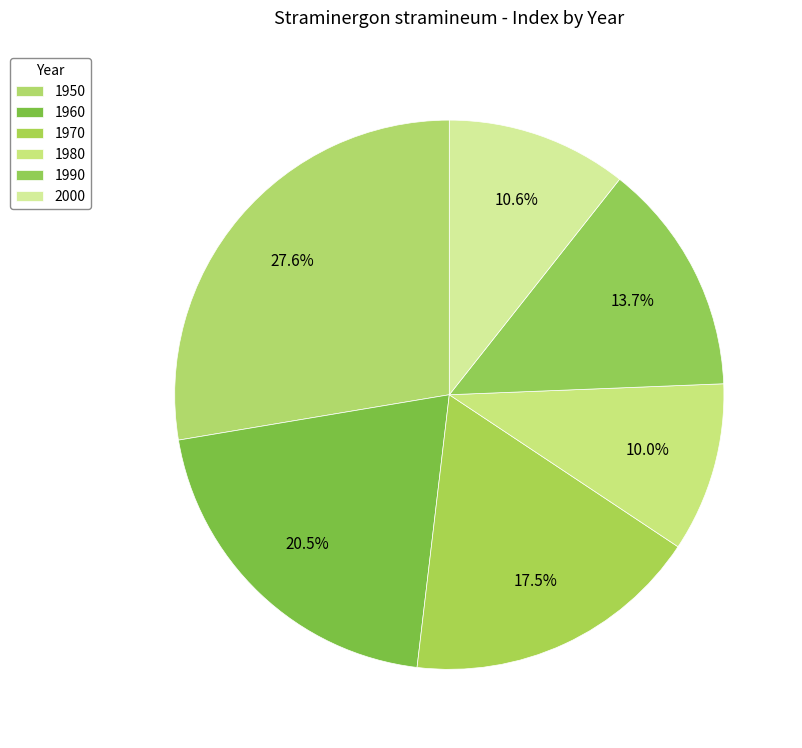

To the nearest percent, what is the difference between the 1960 and 1970 slice percentages?

3%